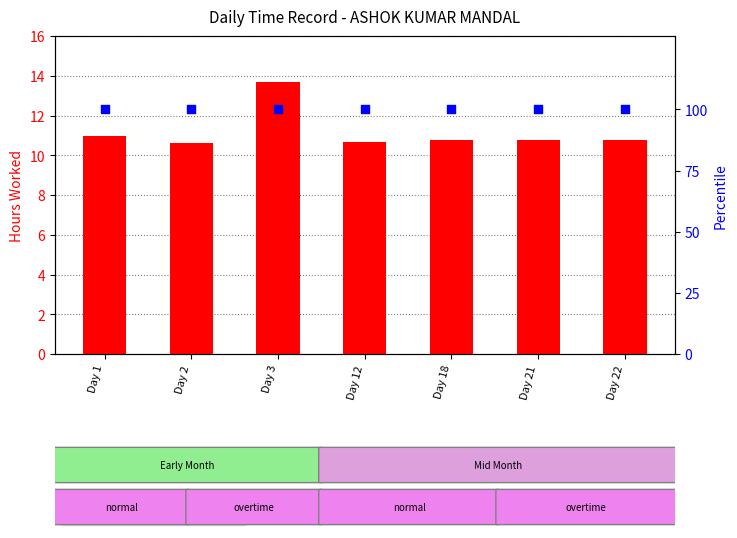

At which category is the sum across all series the highest?

Day 3